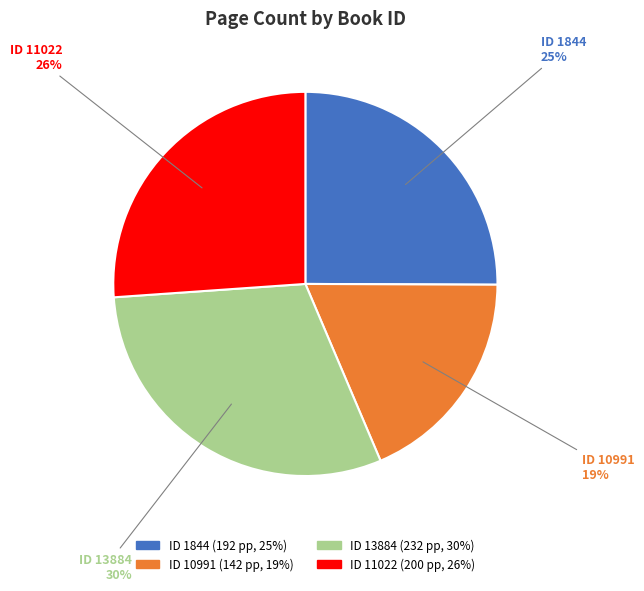

How many segments does this pie chart have?

4